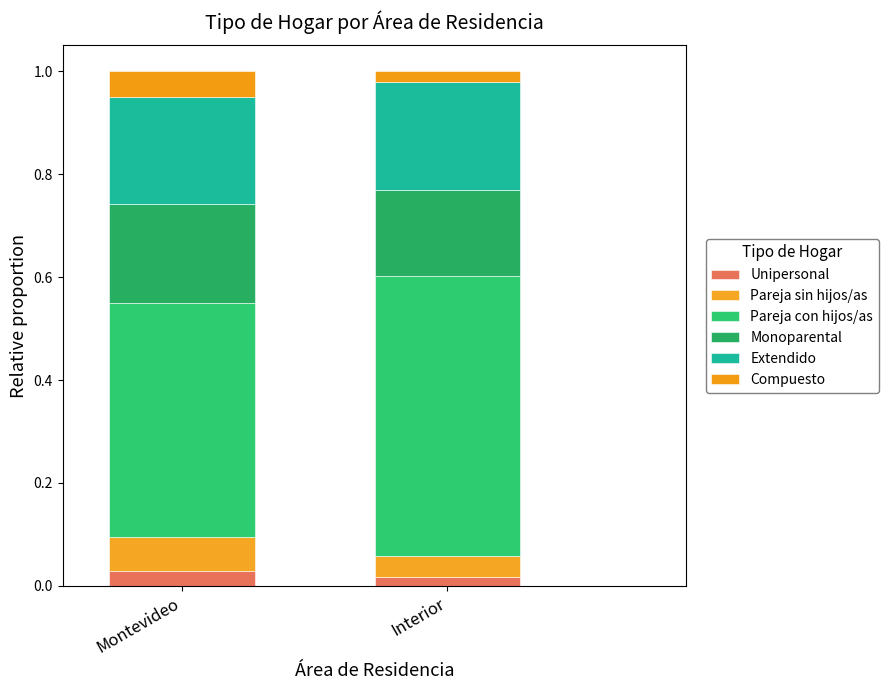

What are all the series names shown in the legend?

Unipersonal, Pareja sin hijos/as, Pareja con hijos/as, Monoparental, Extendido, Compuesto